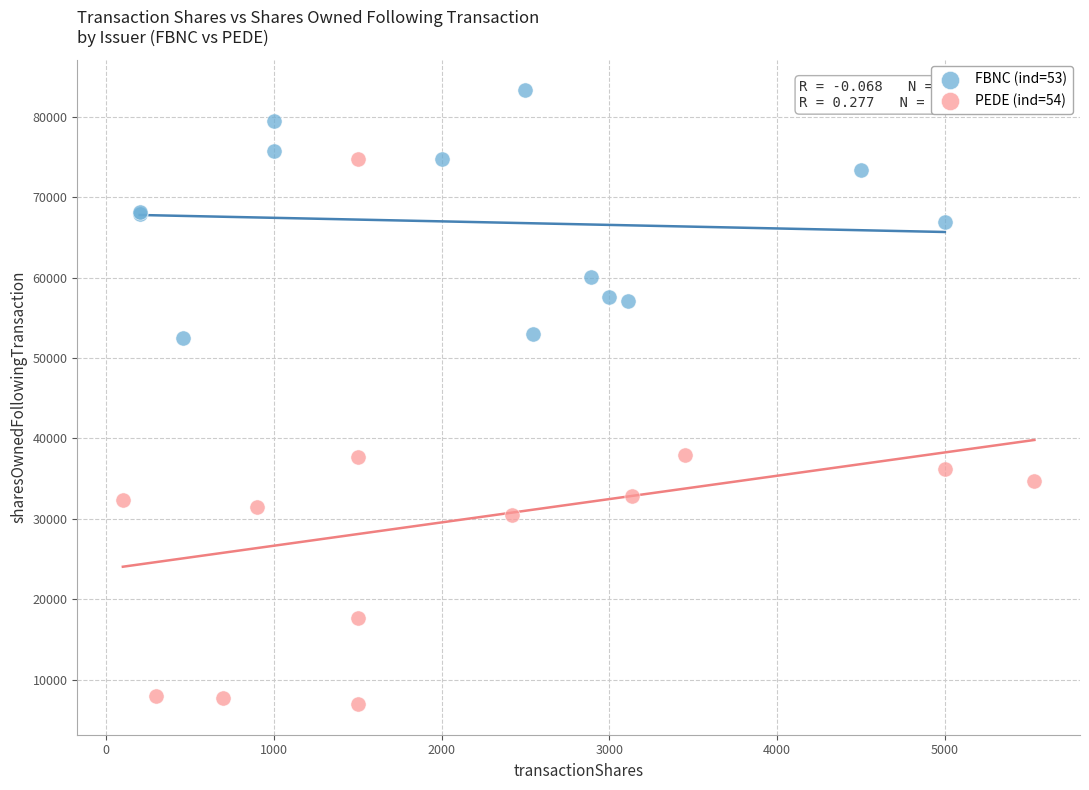

What are all the series names shown in the legend?

FBNC (ind=53), PEDE (ind=54)